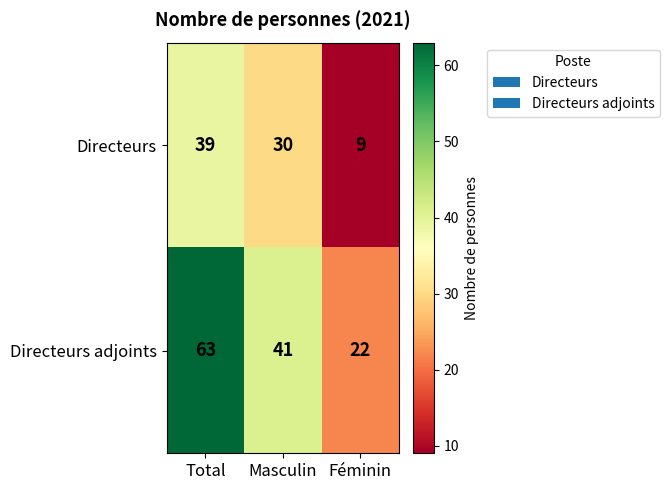

Count the number of categories in the chart.

3